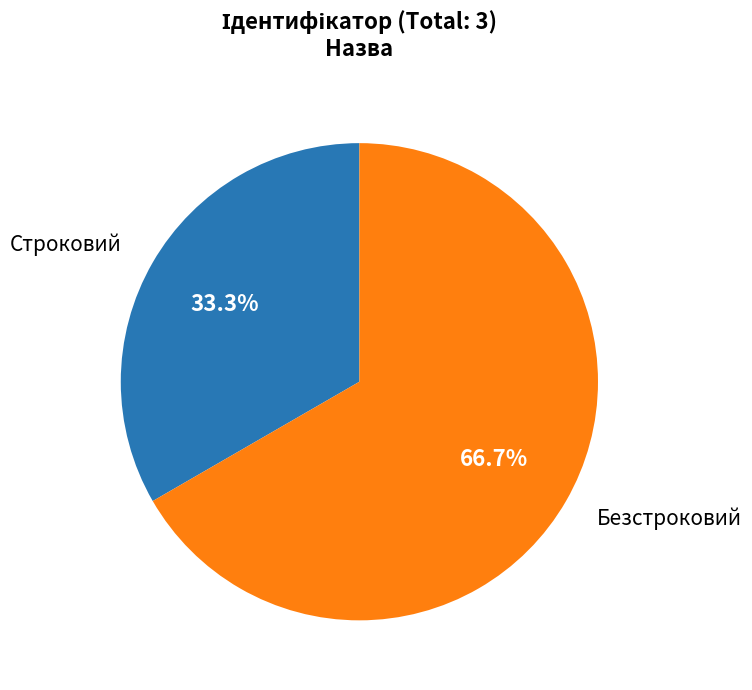

How many slices are in this pie chart?

2